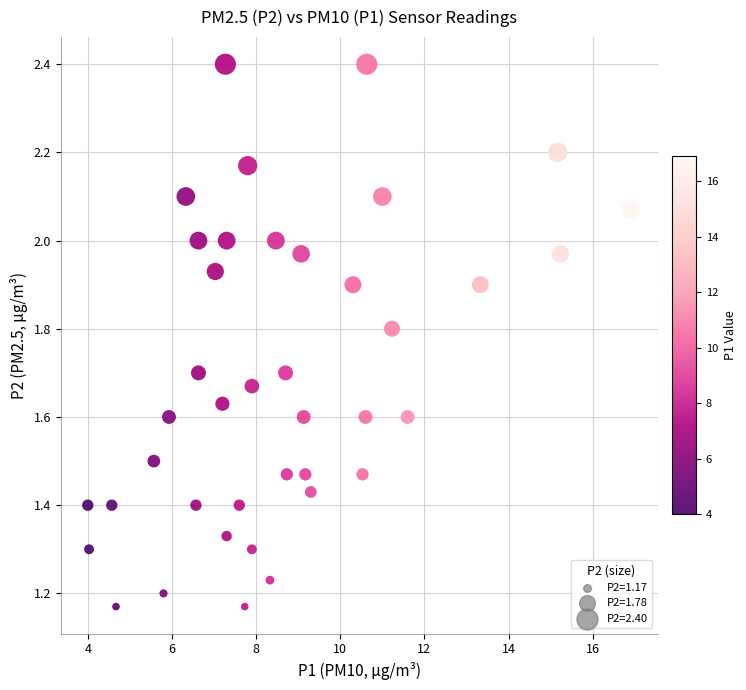

What is the range of X values (max minus min)?

12.9